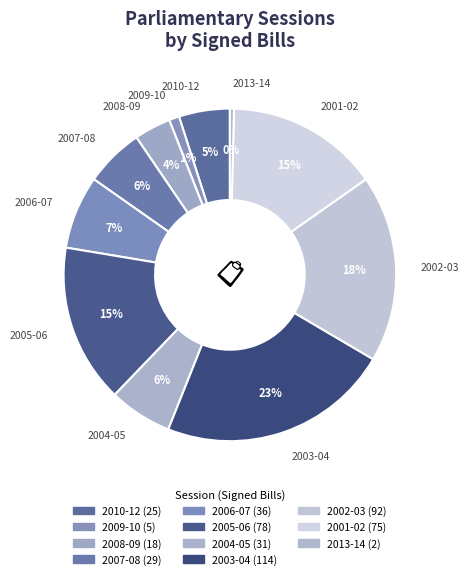

To the nearest percent, what is the average slice percentage?

9%